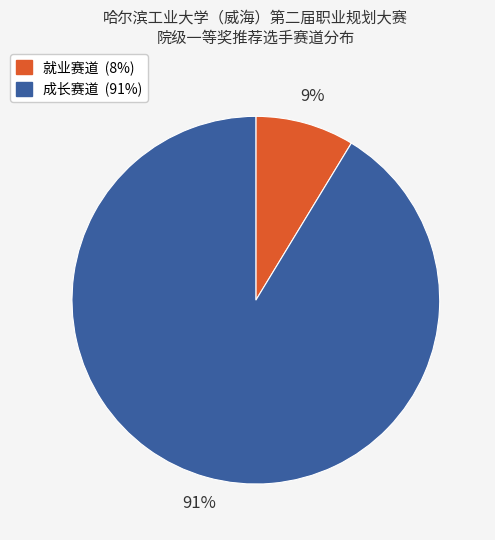

What is the largest slice in the pie chart?

成长赛道